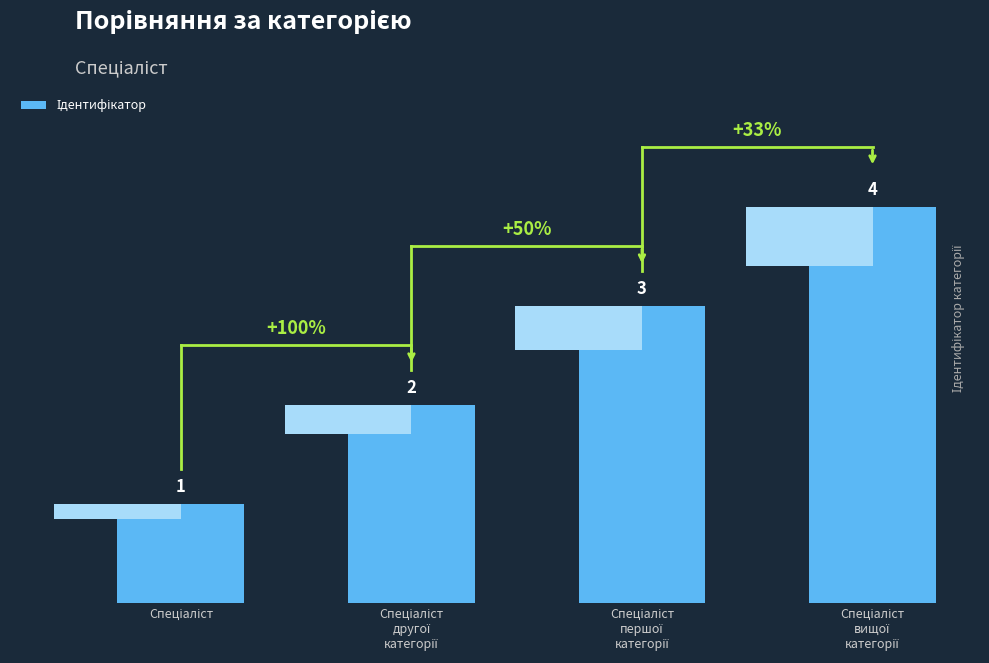

Between Спеціаліст
другої
категорії and Спеціаліст
вищої
категорії, which is larger?

Спеціаліст
вищої
категорії